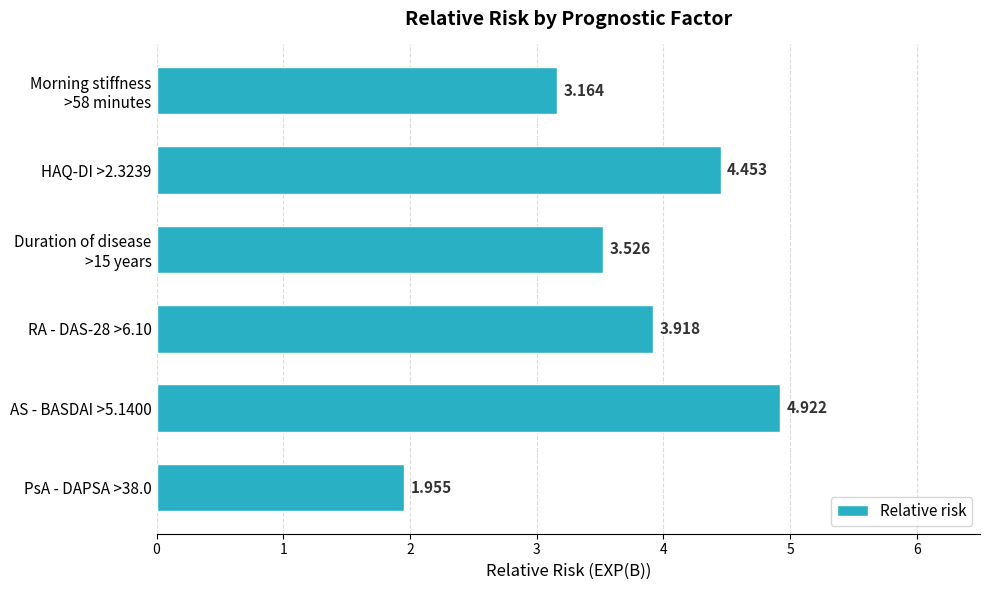

Rank the categories by value from lowest to highest.

PsA - DAPSA >38.0, Morning stiffness
>58 minutes, Duration of disease
>15 years, RA - DAS-28 >6.10, HAQ-DI >2.3239, AS - BASDAI >5.1400